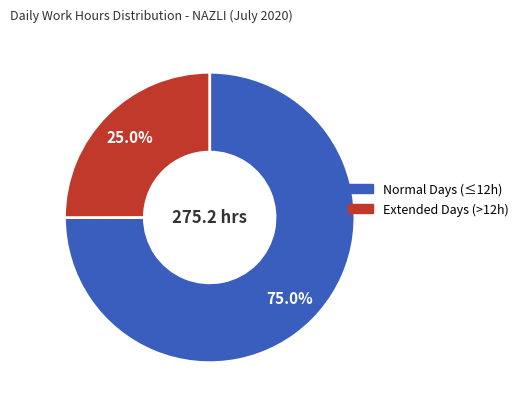

Does any single category account for the majority?

Yes